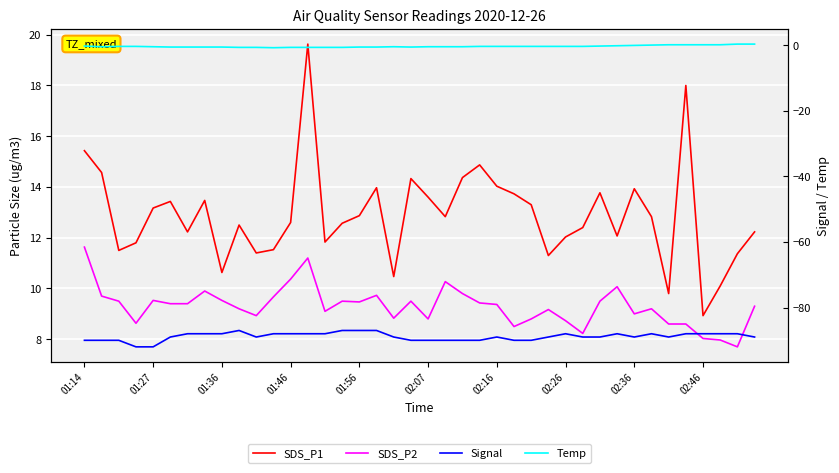

What is the sum of all SDS_P2 values?

371.8